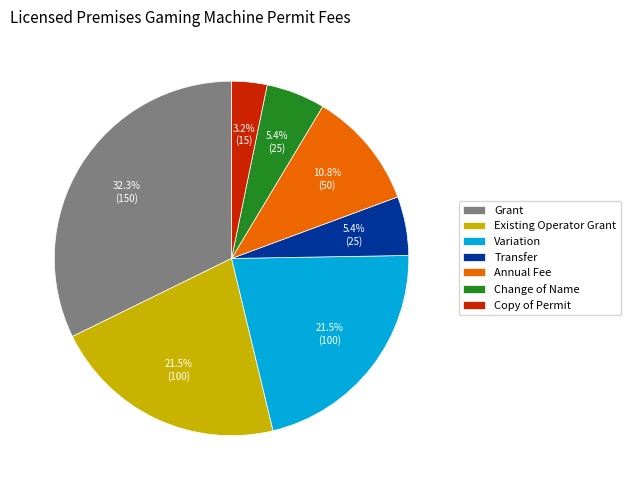

Count the number of slices in the pie.

7